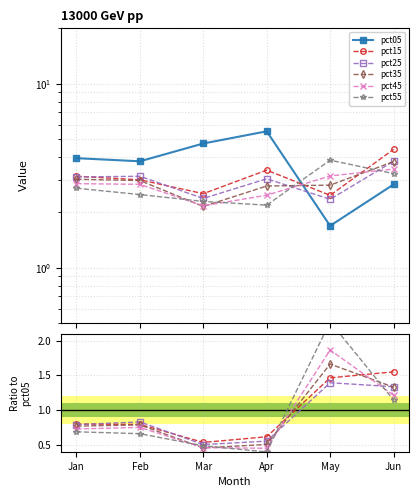

In pct25, how many points are higher than both neighbors (excluding endpoints)?

2